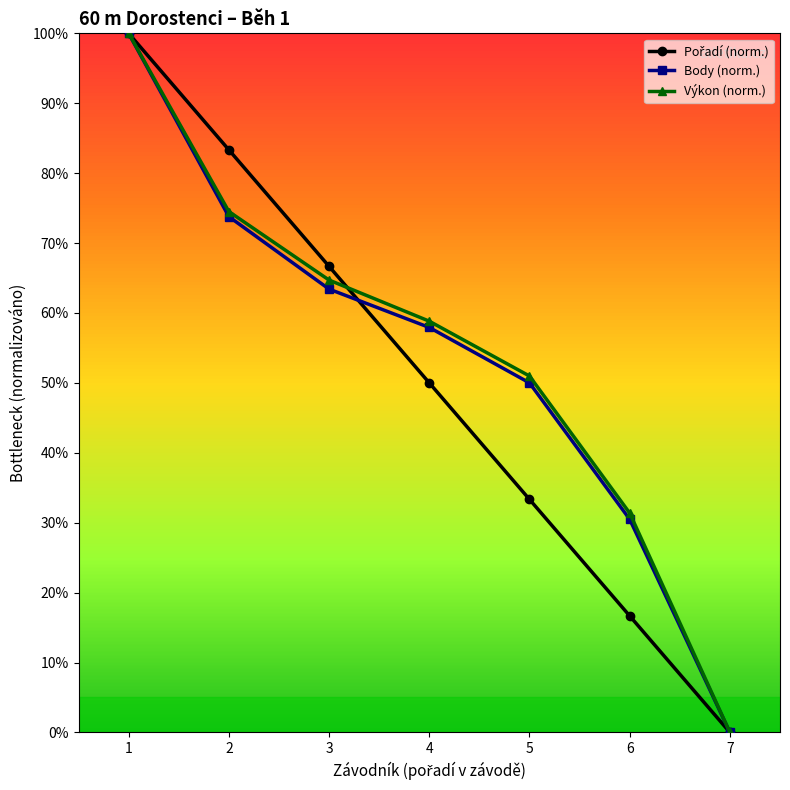

Is this an area chart (filled region under the line)?

No